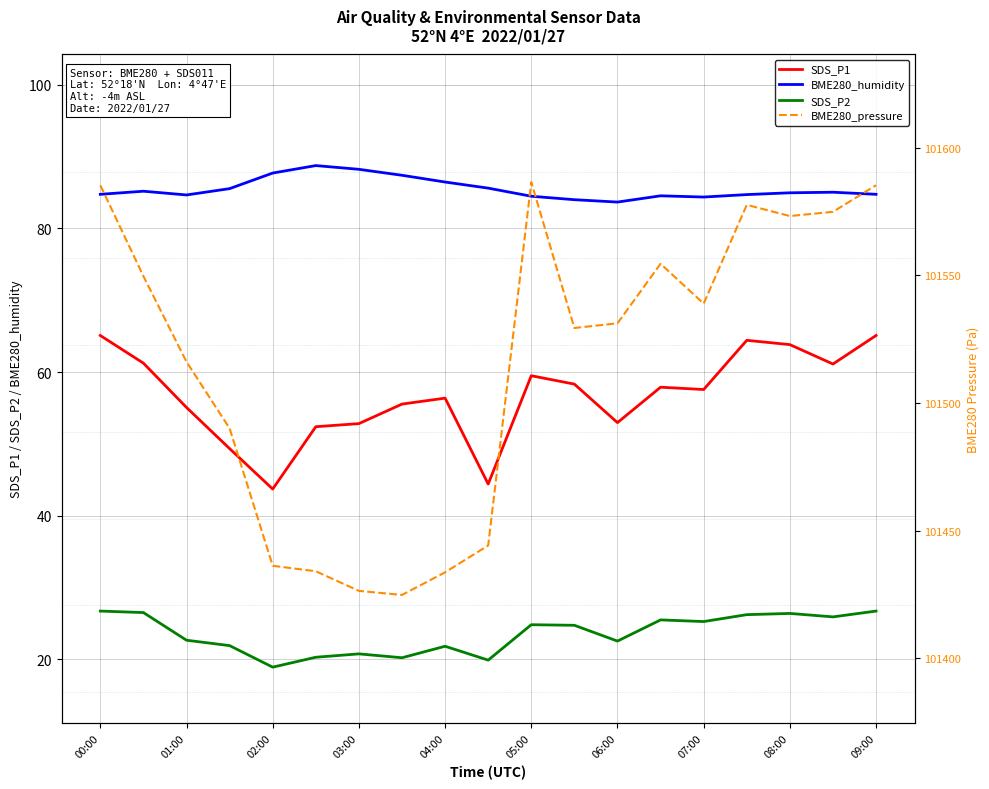

How many data points does each series have?

19